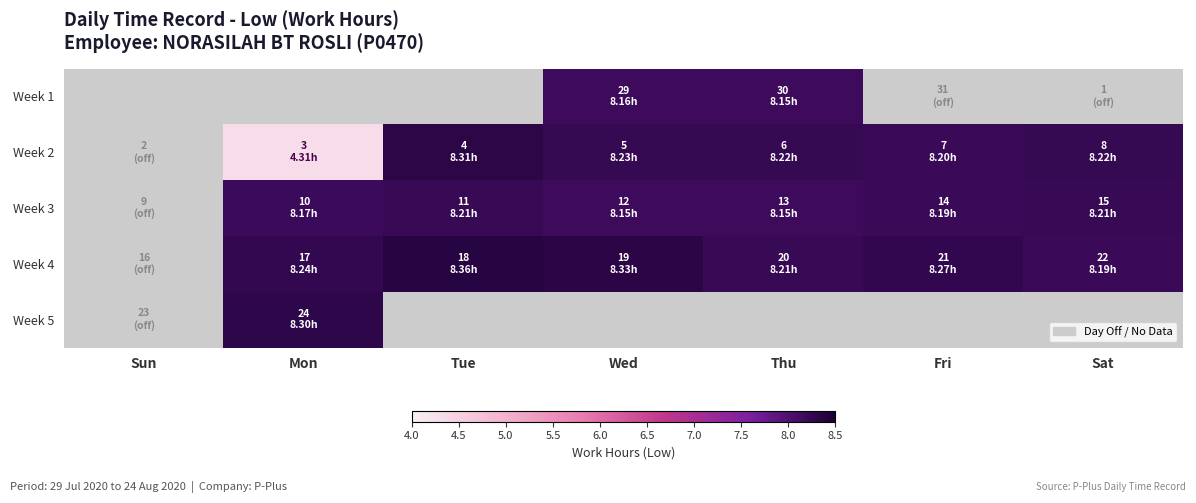

The value of Week 2 at Fri is 11.7. True or false?

False